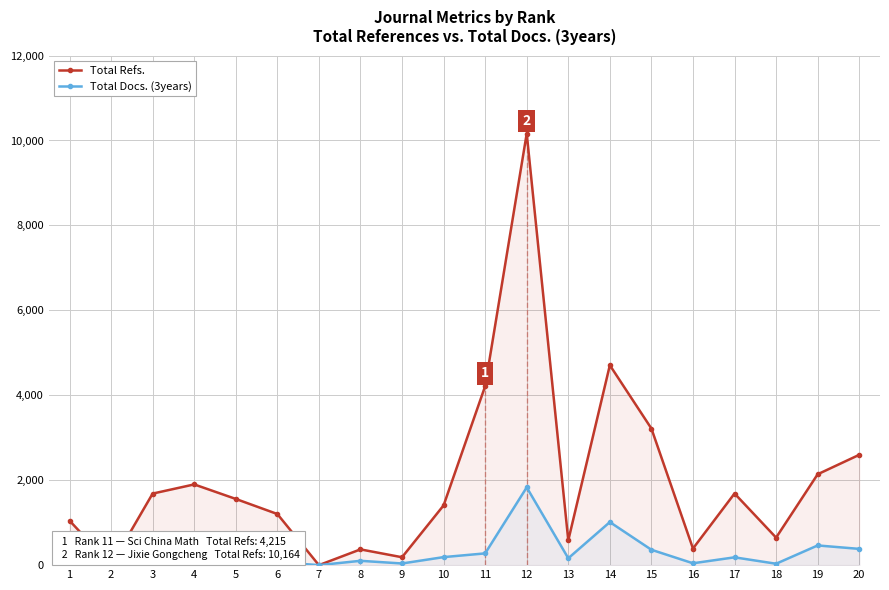

Rank the series by their maximum value, from lowest to highest.

Total Docs. (3years), Total Refs.